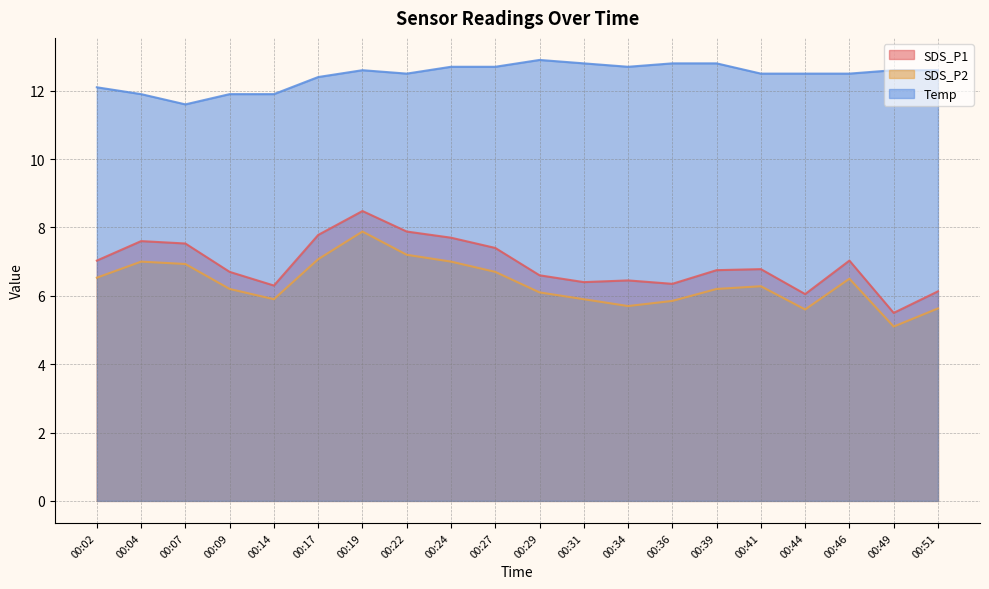

True or false: SDS_P2 and Temp intersect in this chart.

False